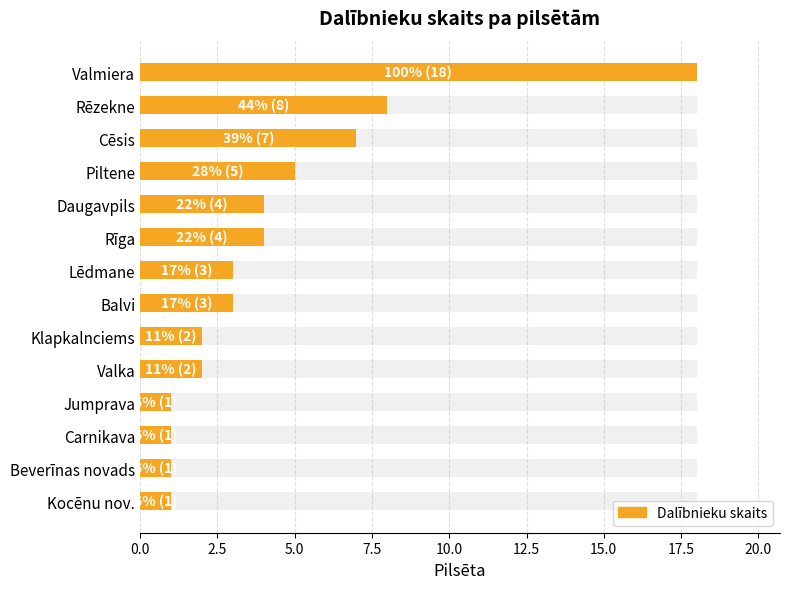

What is the sum of all values?

60